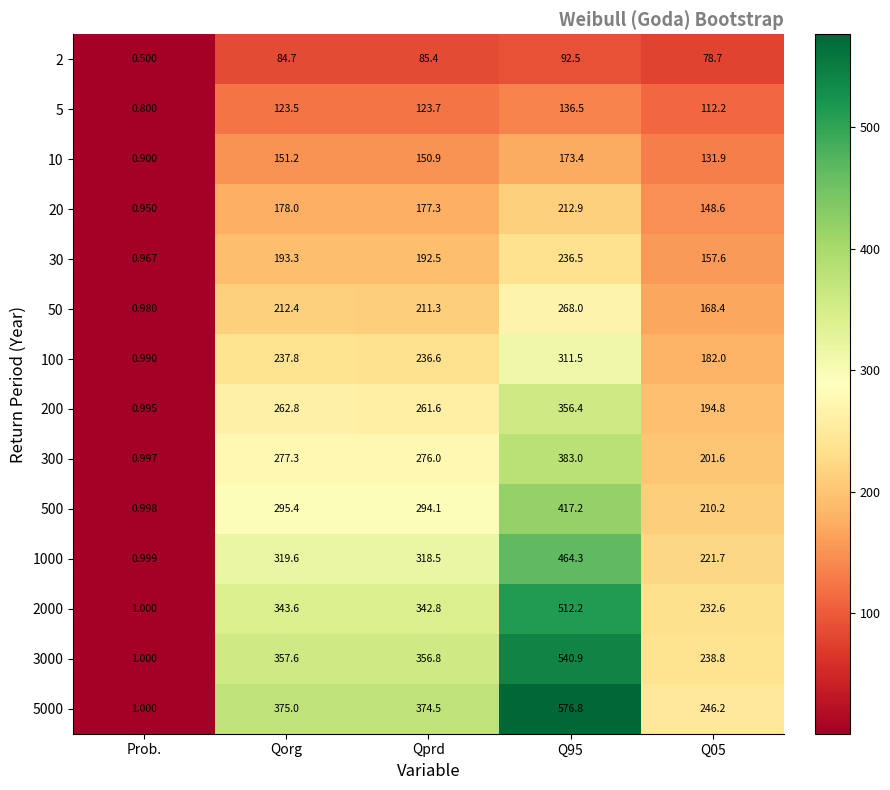

What is the smallest value displayed?

0.5